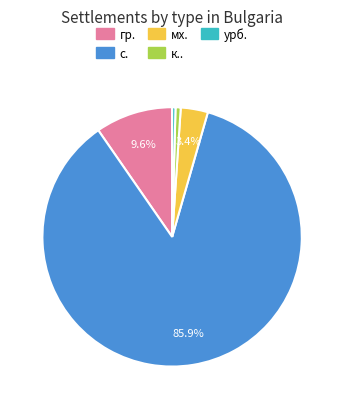

Is there any slice that represents more than half of the pie?

Yes